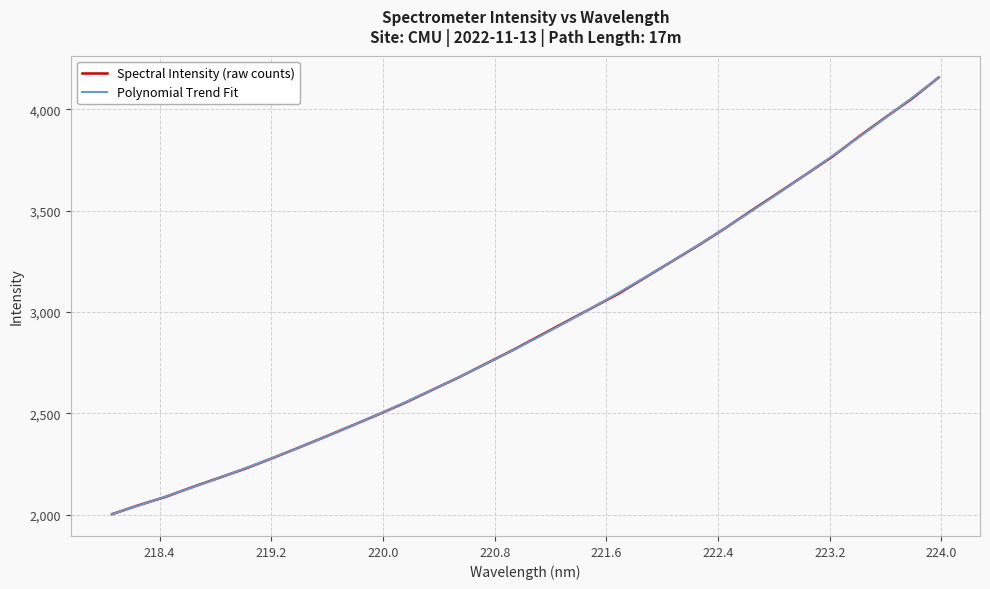

Approximately how many times larger is the value at 219.2067 compared to 220.3533?

0.9